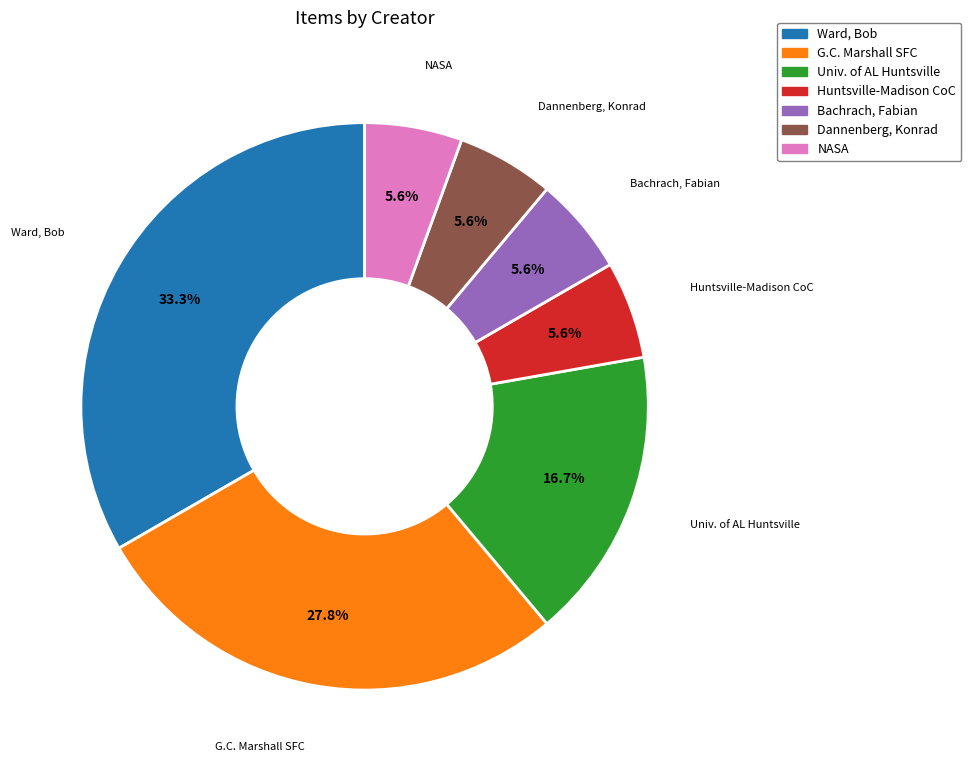

Is there a majority slice in this chart?

No